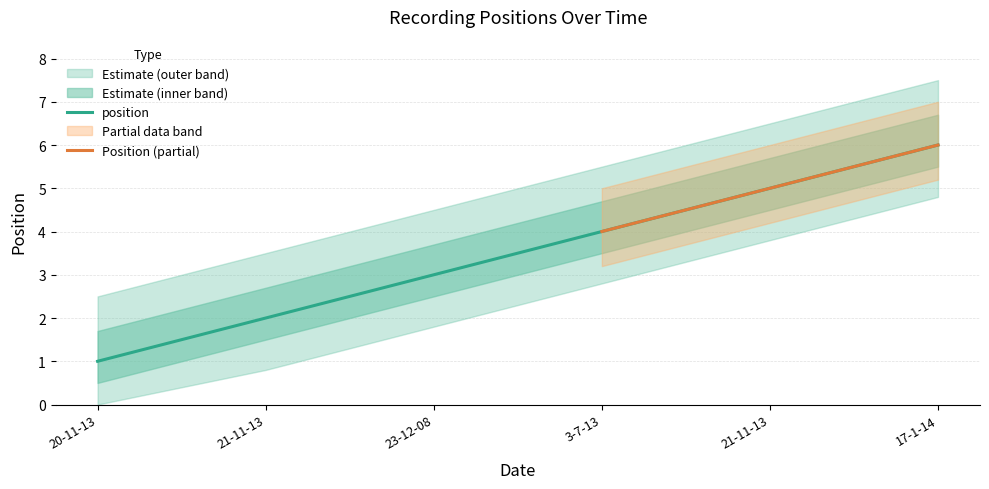

How many values are between 2 and 5?

4